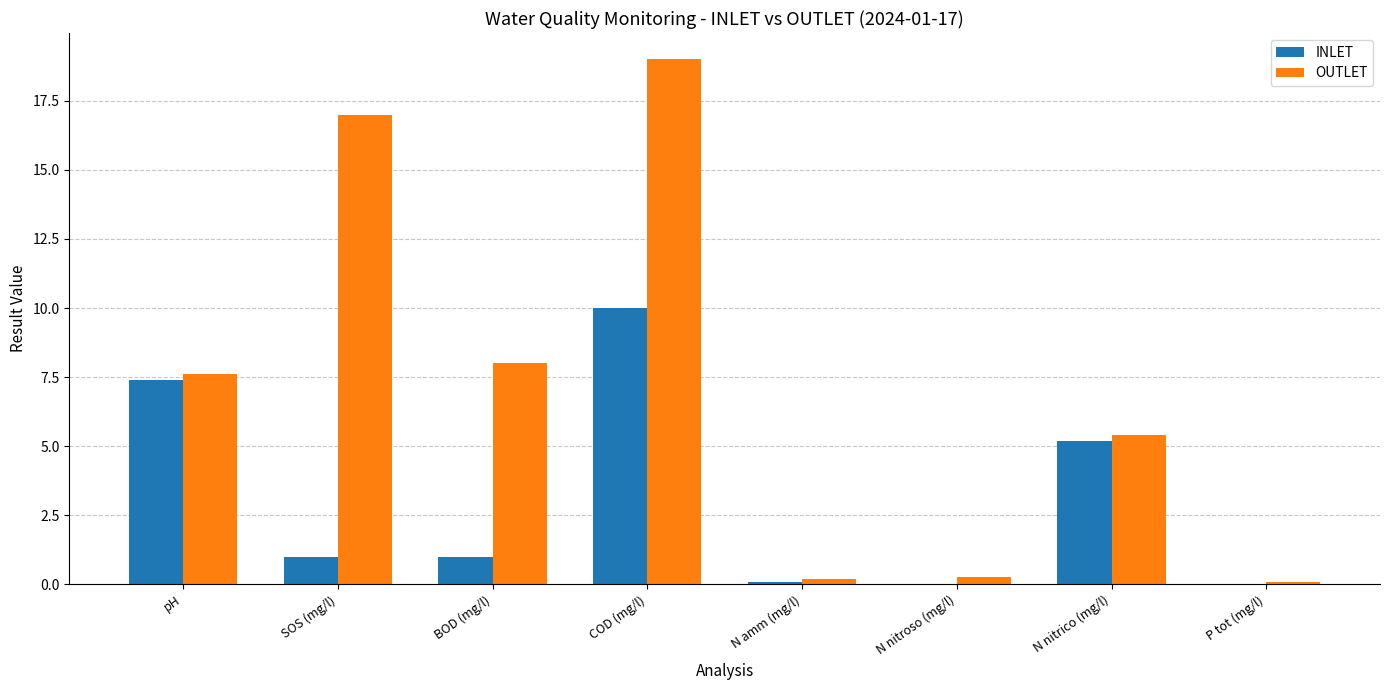

At which label does INLET first exceed 1?

pH